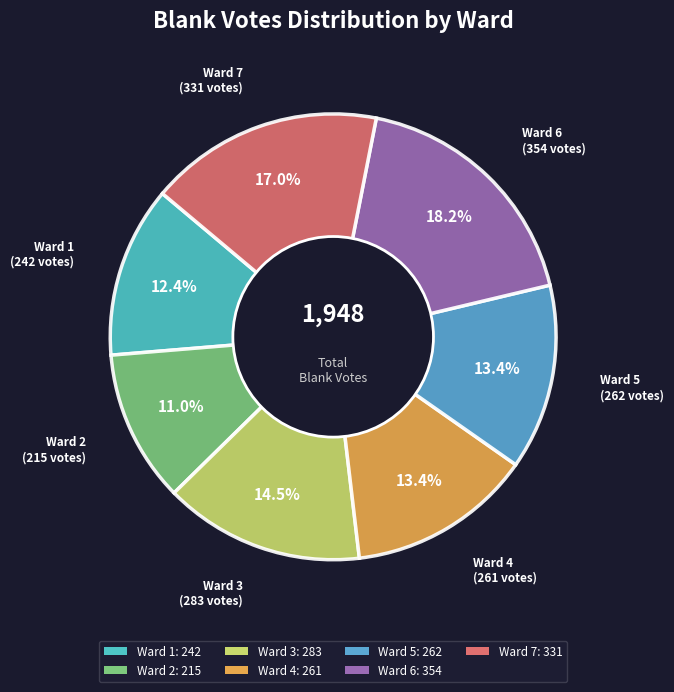

Which category has the biggest portion of the pie?

Ward 6